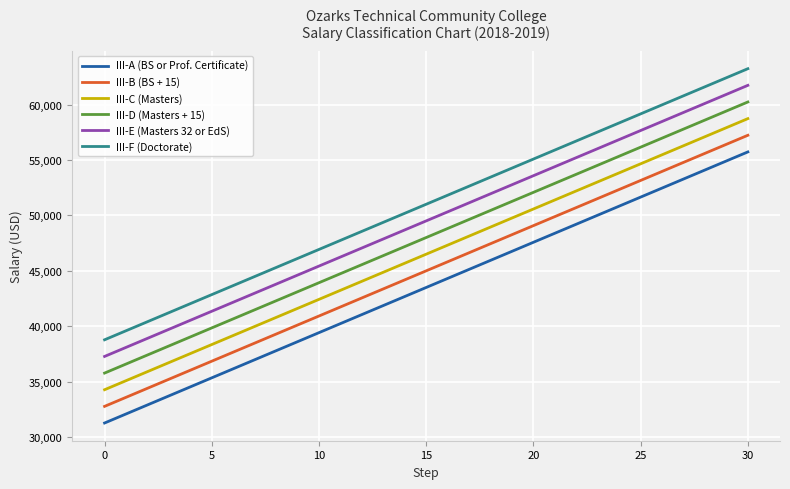

True or false: III-C (Masters) and III-D (Masters + 15) cross at least once.

False